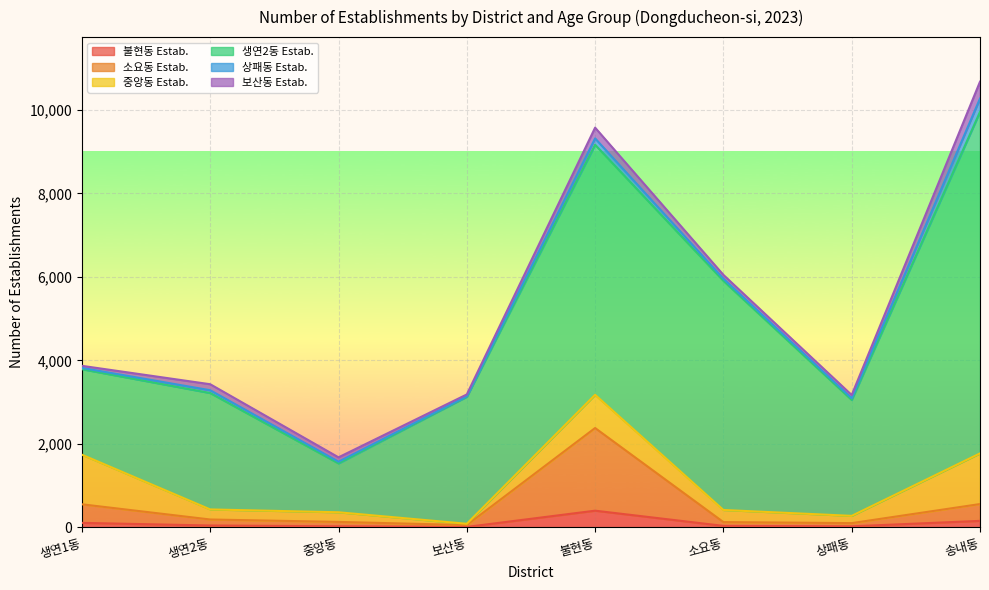

At which category does 보산동 Estab. reach its first local valley?

보산동